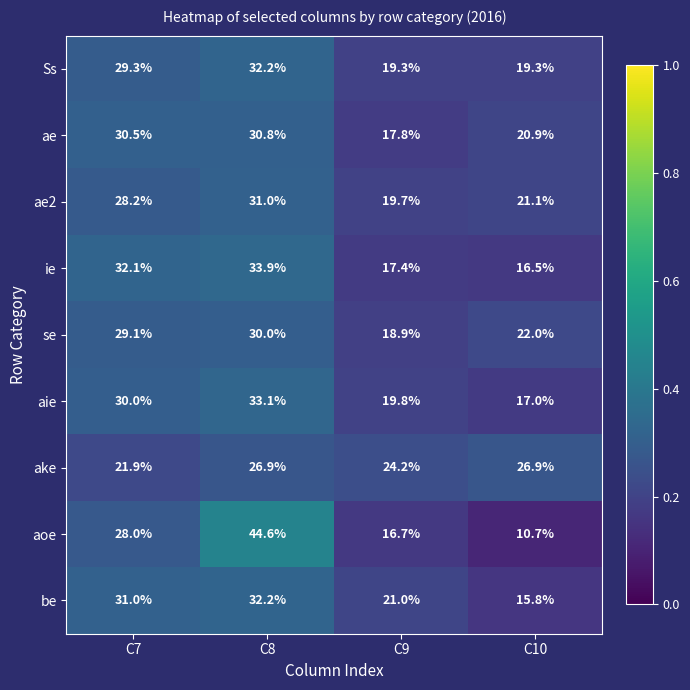

At which category does the chart reach its minimum across all series?

C10